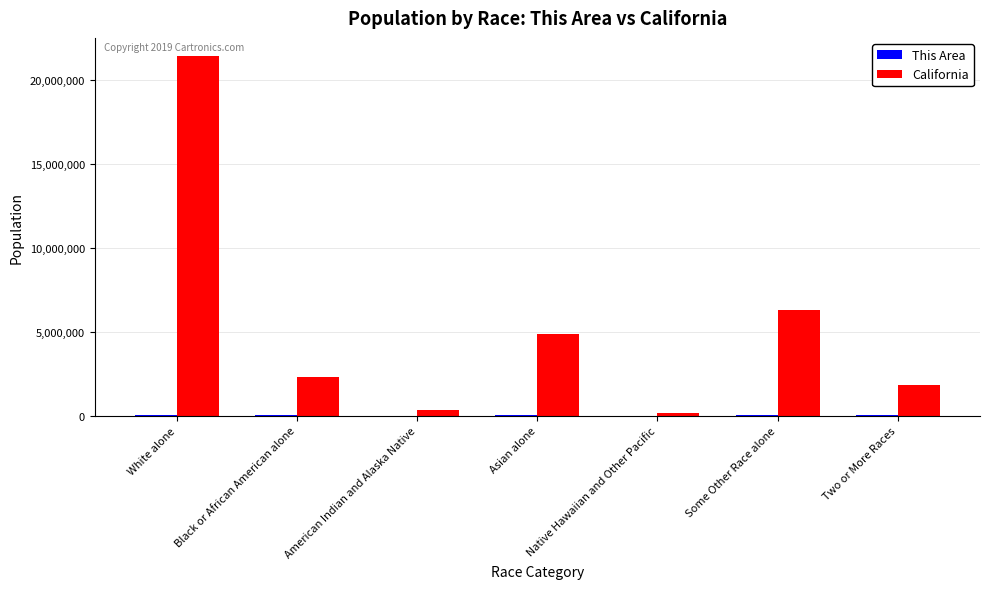

What is the average value of the California series?

5321994